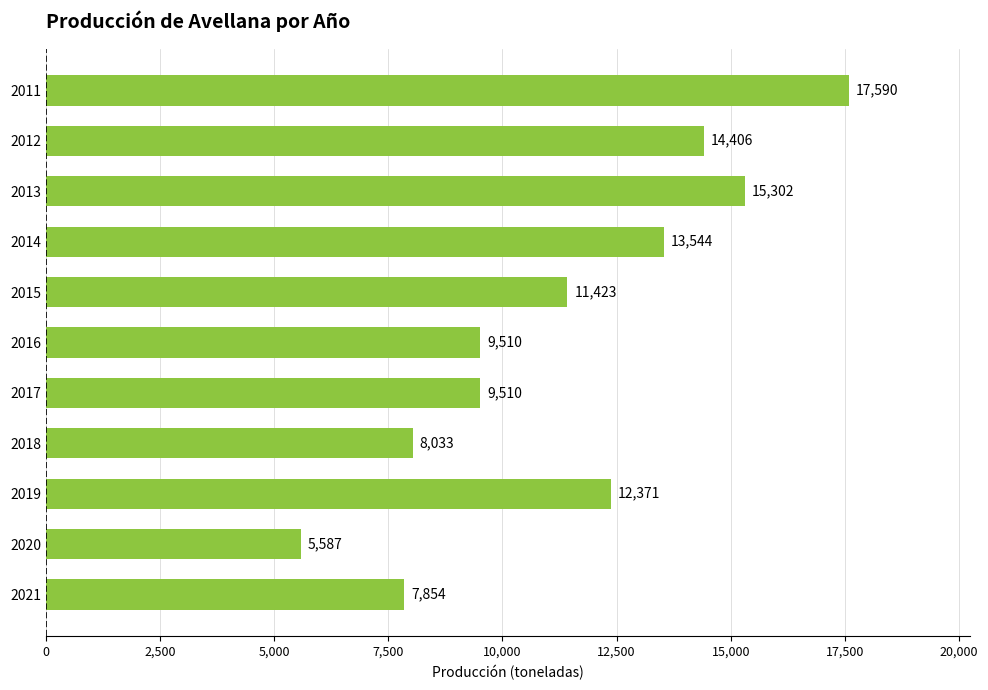

Which has a higher value, 2016 or 2014?

2014